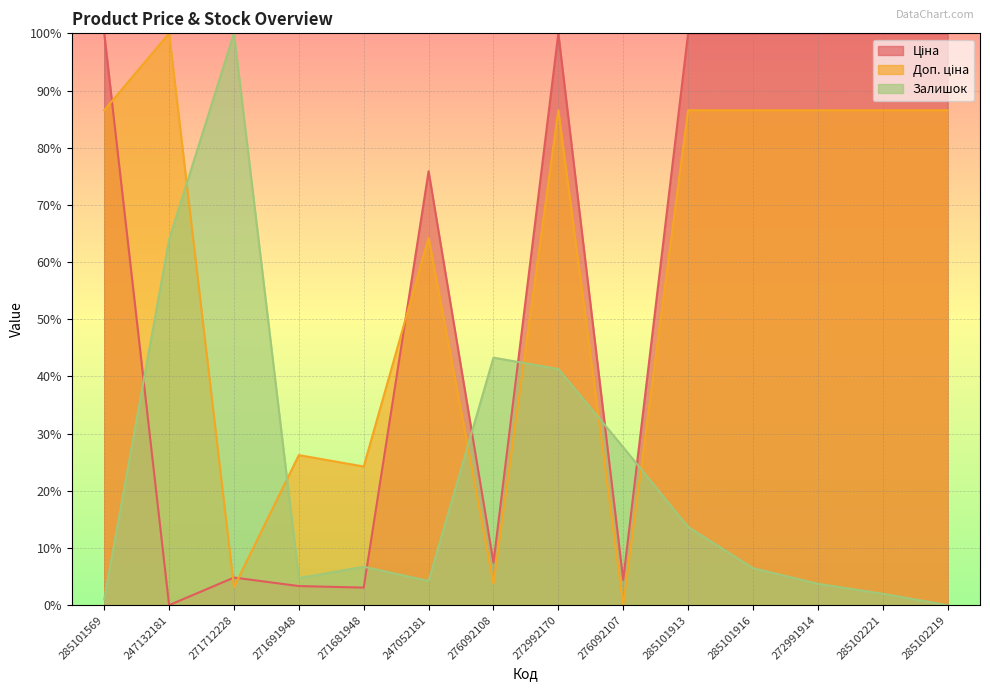

What is the value of the Доп. ціна point at the 4th from the left?

26.2